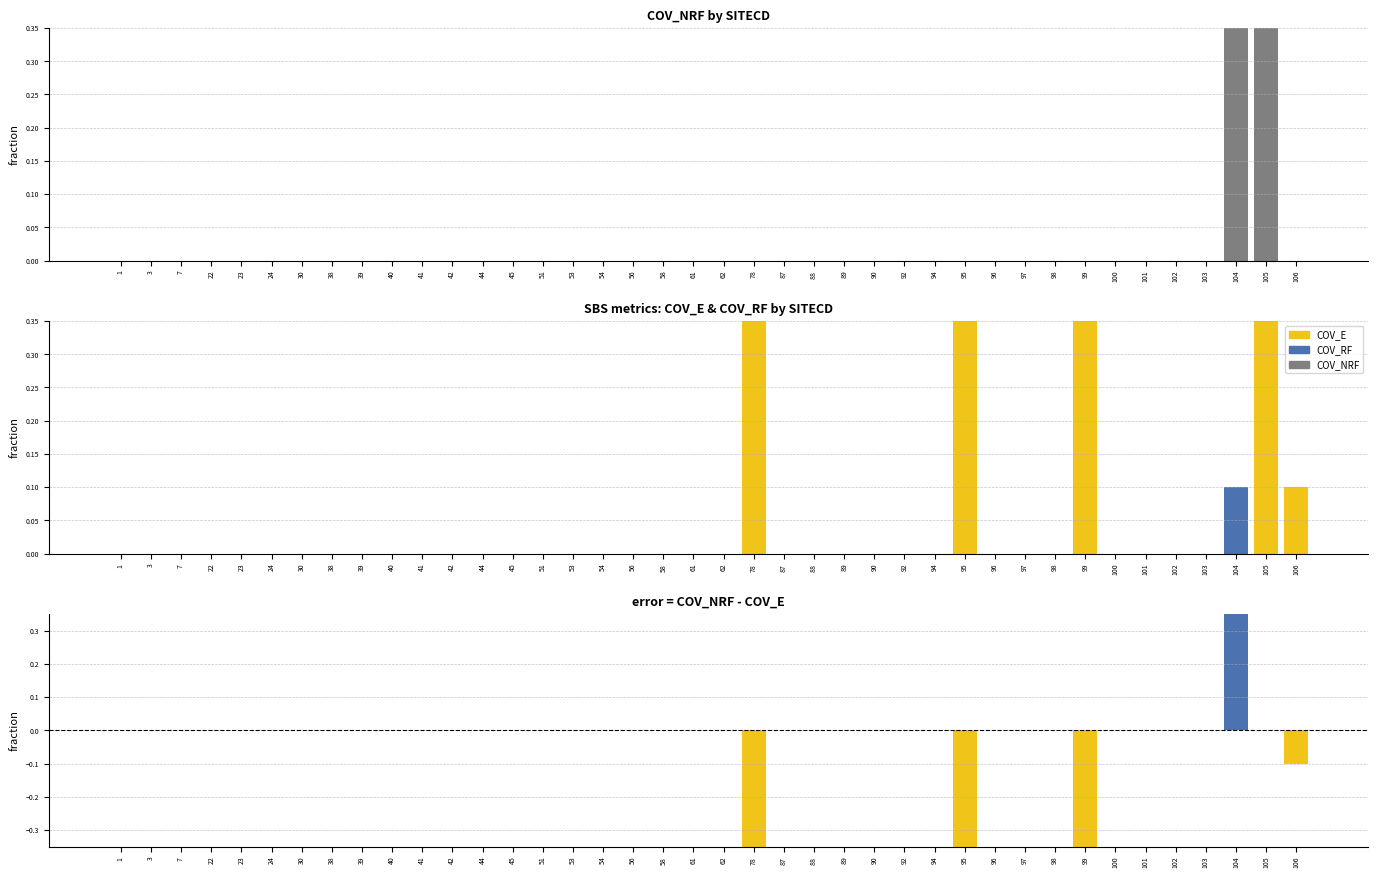

Which series has the widest spread of values?

error (COV_NRF - COV_E)